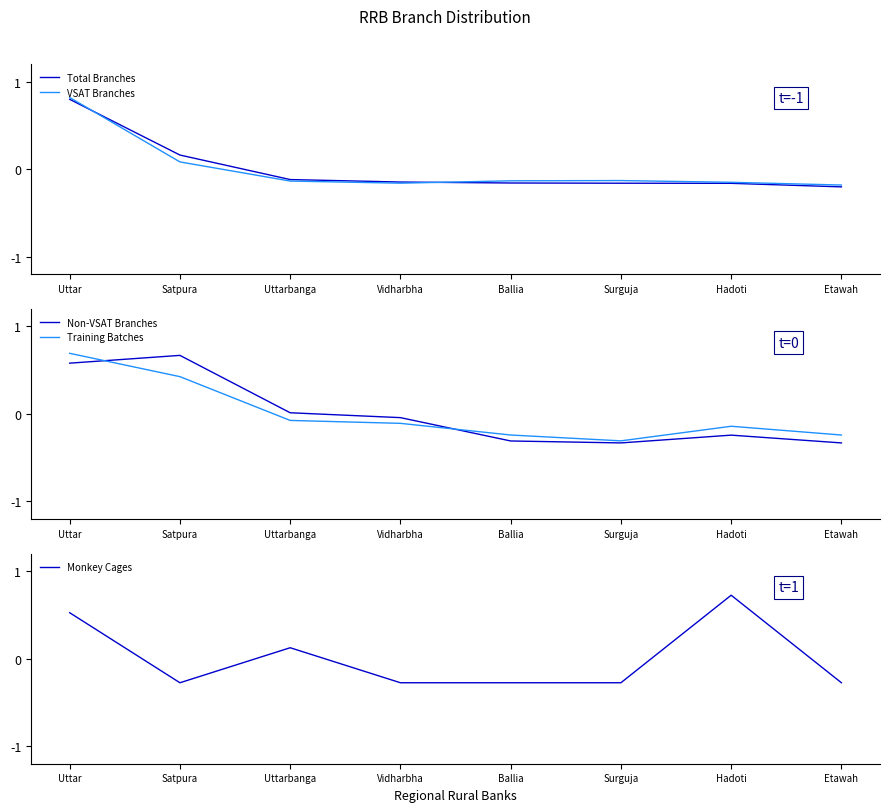

Reading right to left, extract all data points from this chart.

Total Branches: -0.2	-0.2	-0.2	-0.2	-0.1	-0.1	0.2	0.8
VSAT Branches: -0.2	-0.2	-0.1	-0.1	-0.2	-0.1	0.1	0.8
Non-VSAT Branches: -0.3	-0.2	-0.3	-0.3	-0.0	0.0	0.7	0.6
Training Batches: -0.2	-0.1	-0.3	-0.2	-0.1	-0.1	0.4	0.7
Monkey Cages: -0.3	0.7	-0.3	-0.3	-0.3	0.1	-0.3	0.5